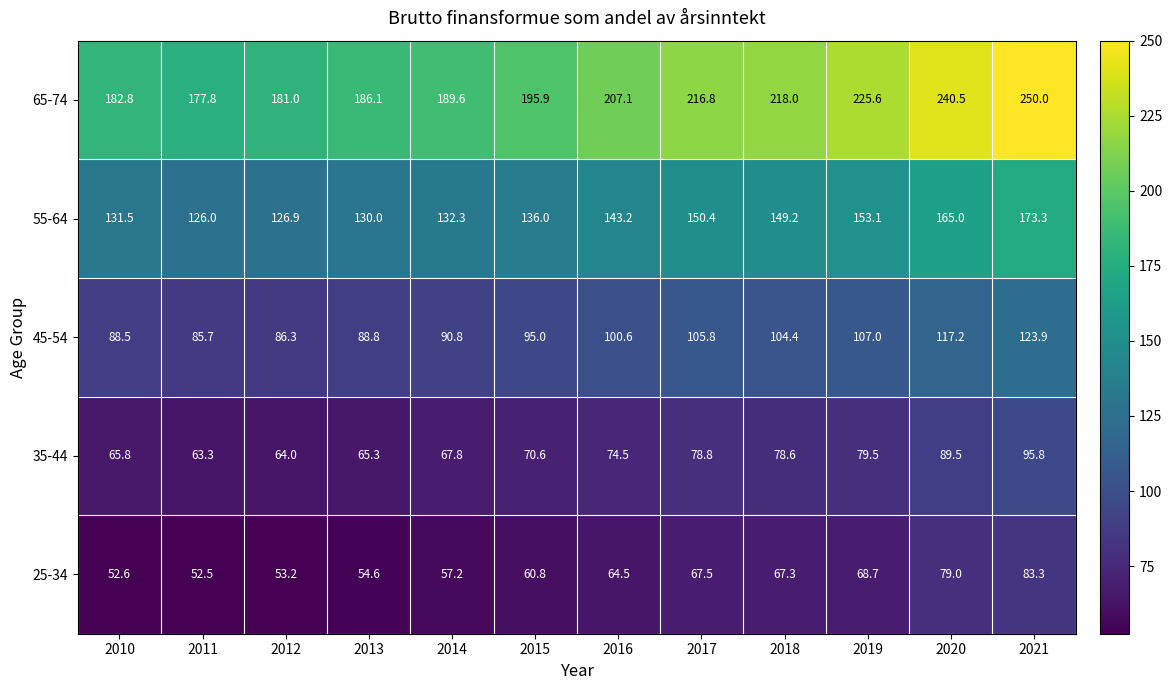

Which series changed the most between 2015 and 2016?

65-74